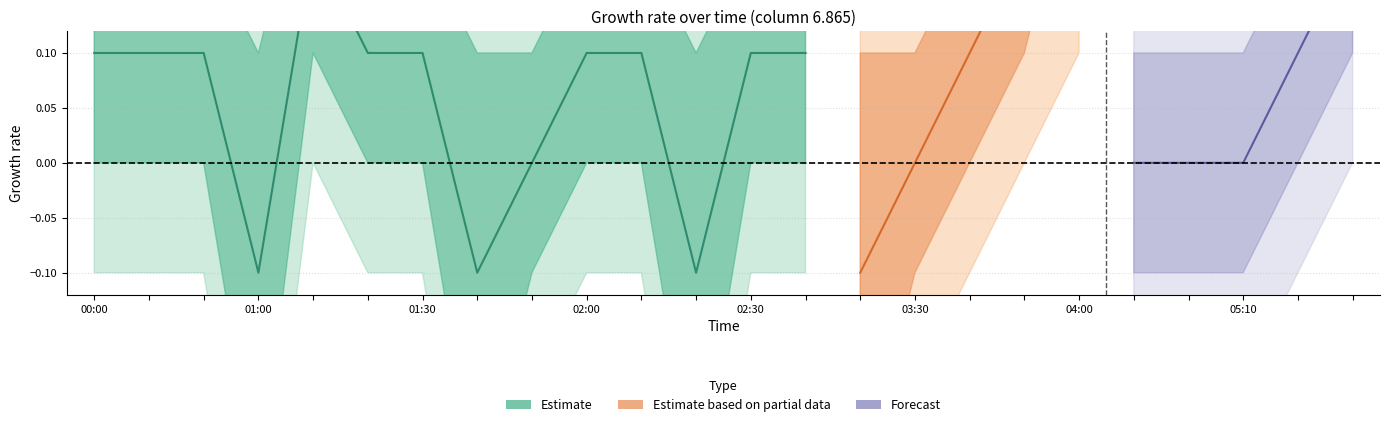

How many interior local valleys does the upper2 series have?

2